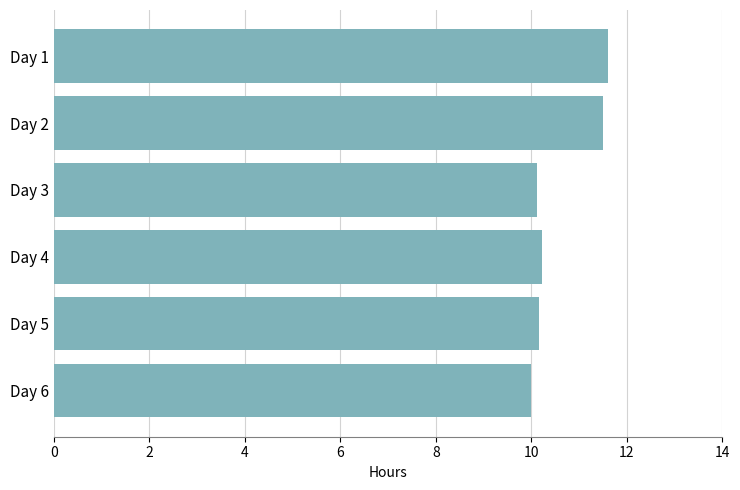

How many data points are less than 10?

1